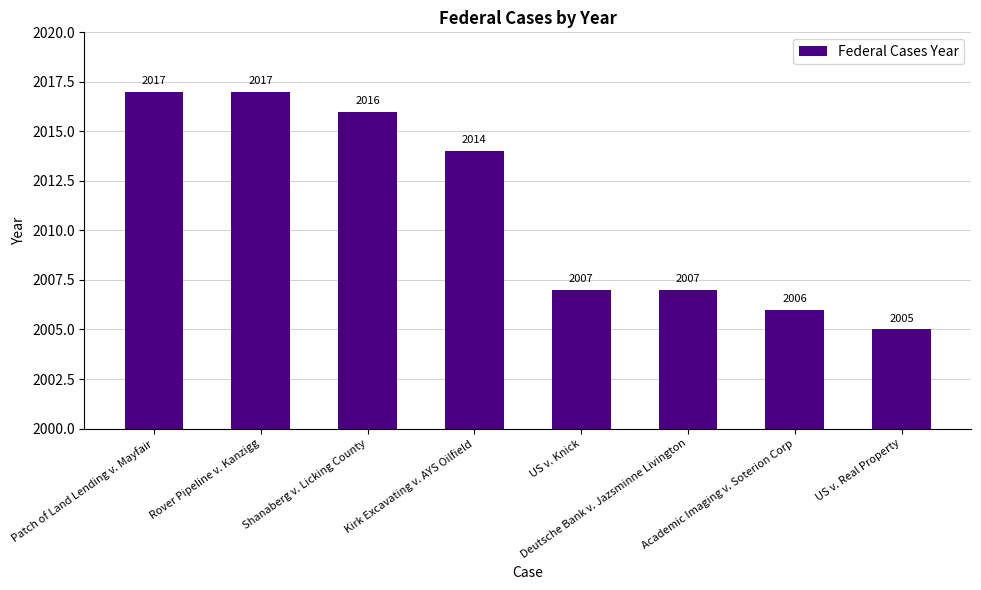

The value at Shanaberg v. Licking County is 2016. True or false?

True